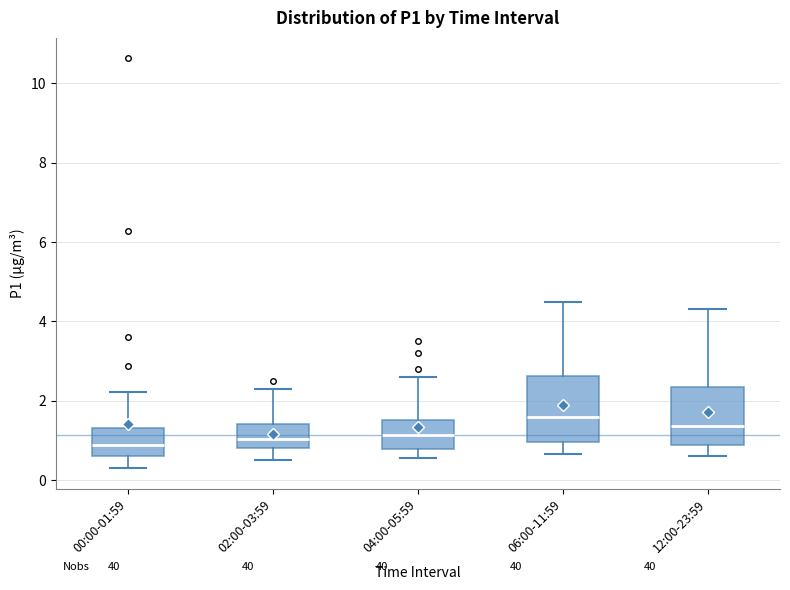

Reading left to right, read every box against the y-axis: the position of its median line, the range the box covers, and the ends of its whiskers. The values are not printed on the chart, so give them approximately, as read against the axis.

00:00-01:59: median 0.8, box 0.6 to 1.4, whiskers 0.4 to 2.2
02:00-03:59: median 1.0, box 0.8 to 1.4, whiskers 0.6 to 2.4
04:00-05:59: median 1.2, box 0.8 to 1.6, whiskers 0.6 to 2.6
06:00-11:59: median 1.6, box 1.0 to 2.6, whiskers 0.6 to 4.6
12:00-23:59: median 1.4, box 0.8 to 2.4, whiskers 0.6 to 4.4